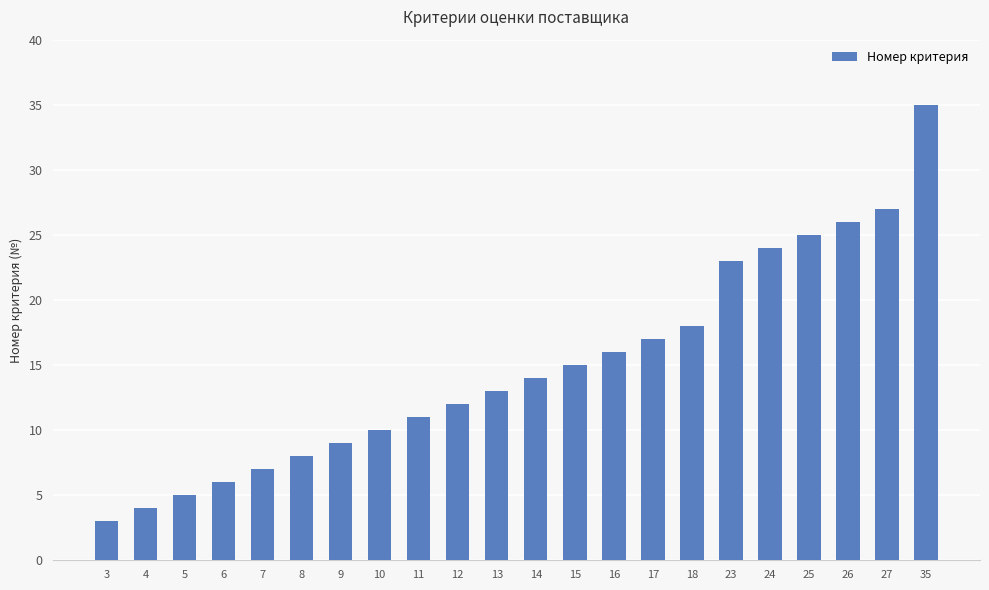

How many bars are there in total?

22